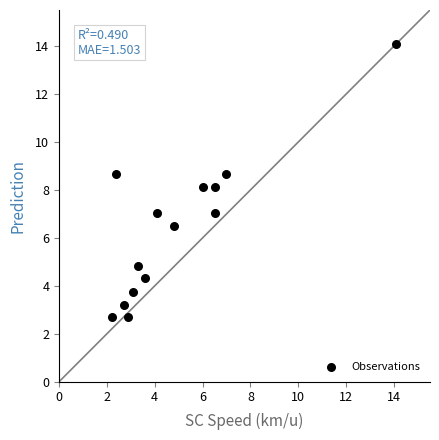

What is the range of Y values (max minus min)?

11.4